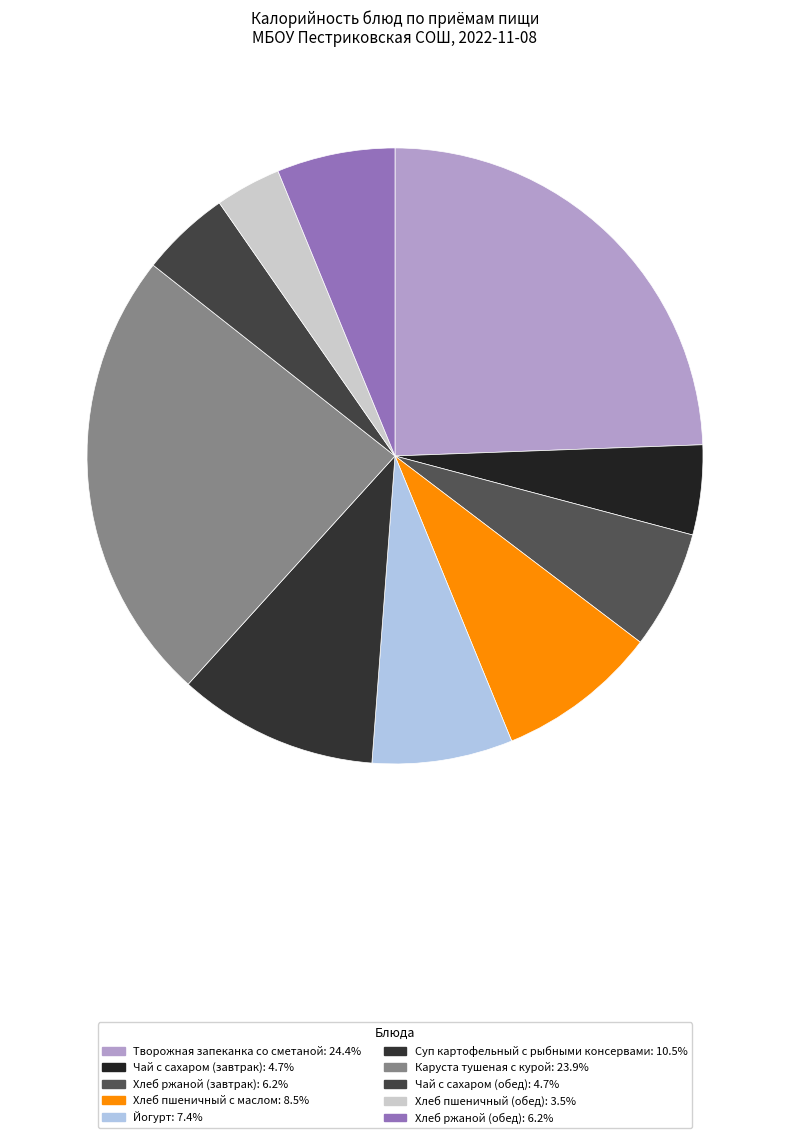

What percentage is the Хлеб пшеничный с маслом slice, to the nearest percent?

8%